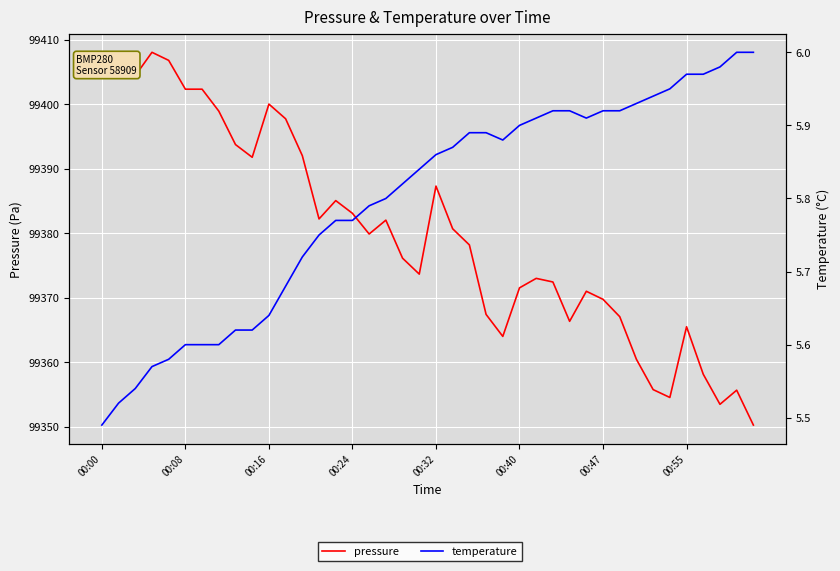

How many categories are shown in the chart?

40